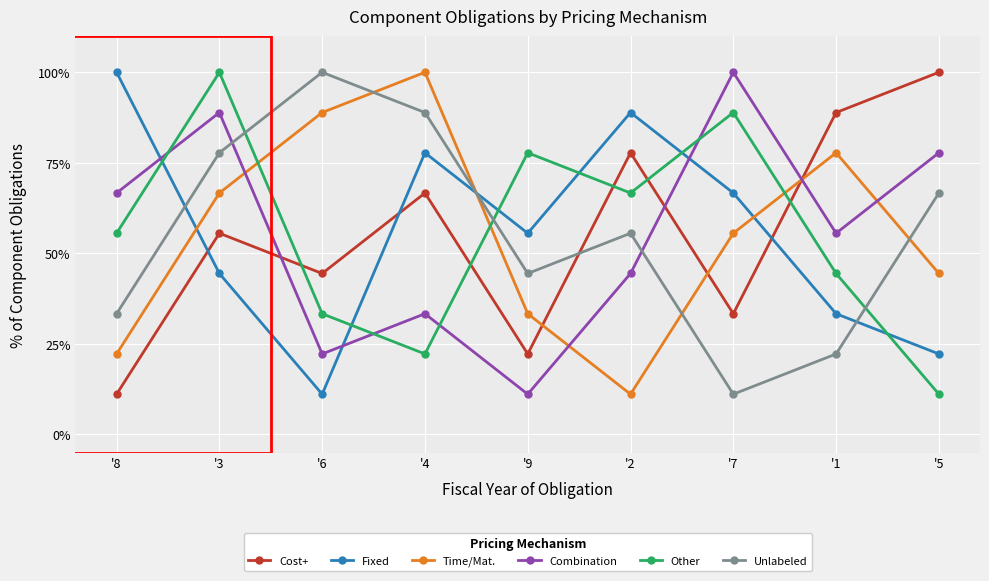

How many interior local peaks does the Unlabeled series have?

2